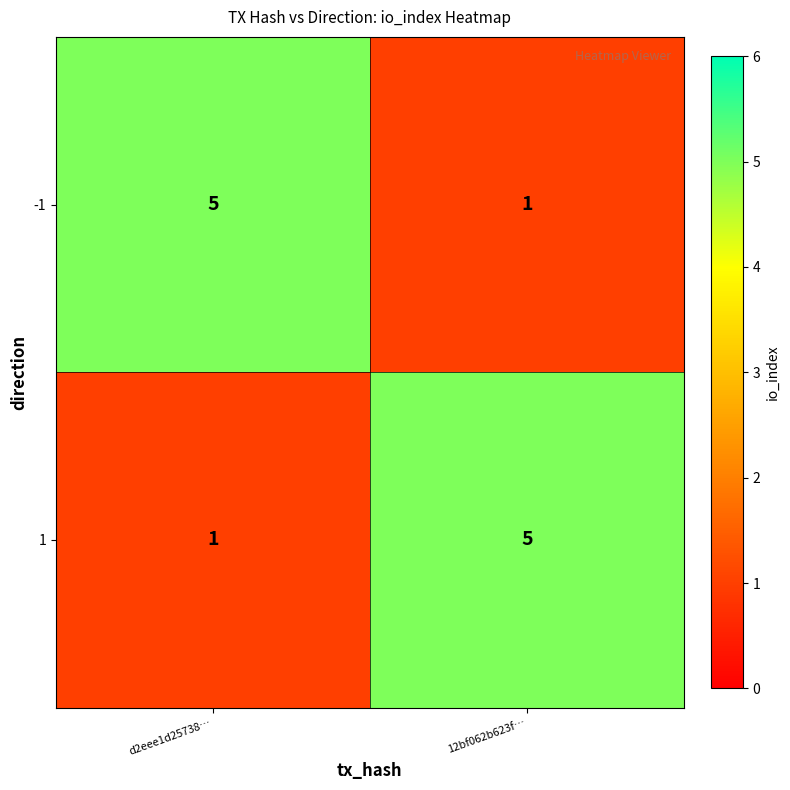

Is the value of -1 at 12bf062b623f… greater than the value of 1 at 12bf062b623f…?

No